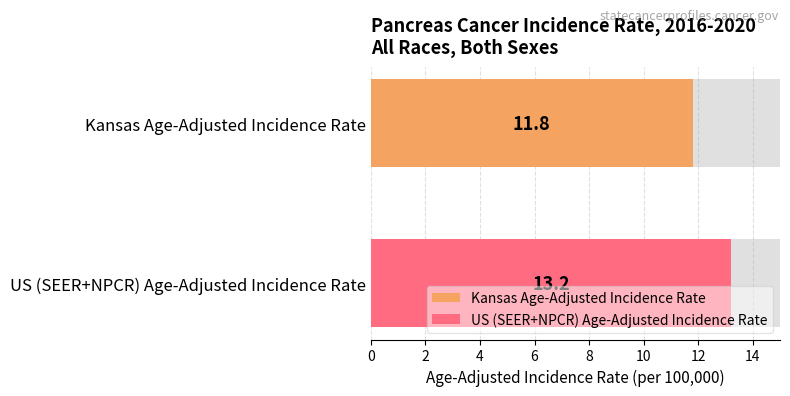

Rank the categories by Lower 95% CI value from lowest to highest.

Kansas, US (SEER+NPCR)